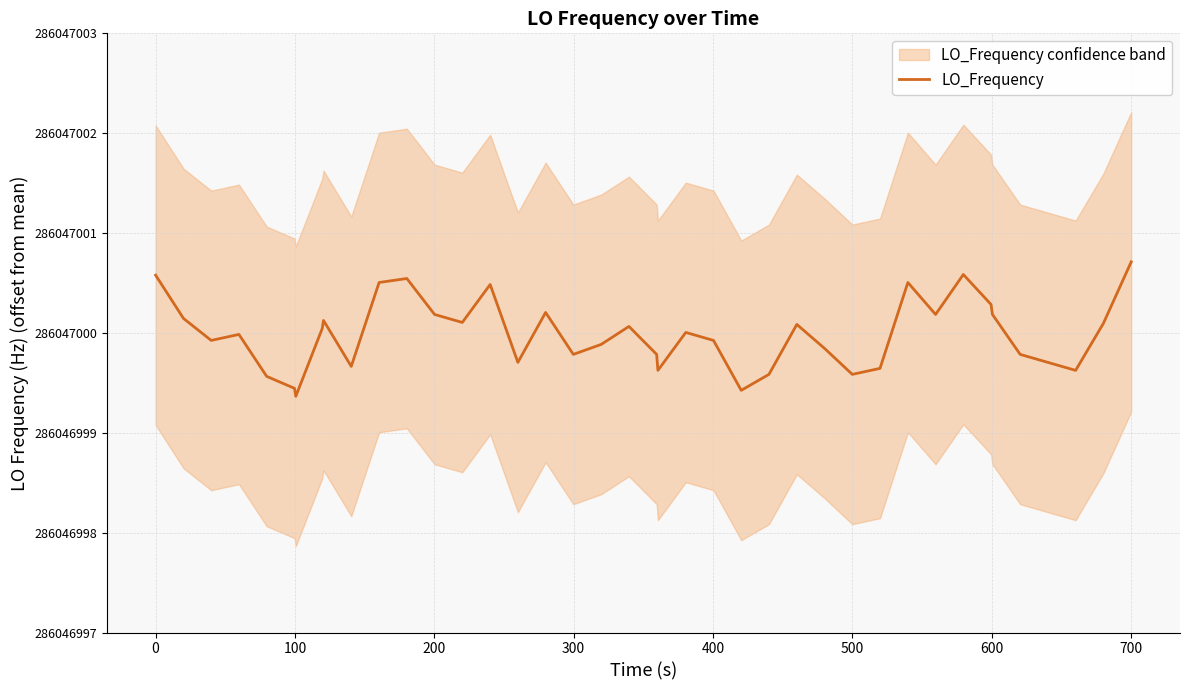

Does the chart display data point markers on the line(s)?

No